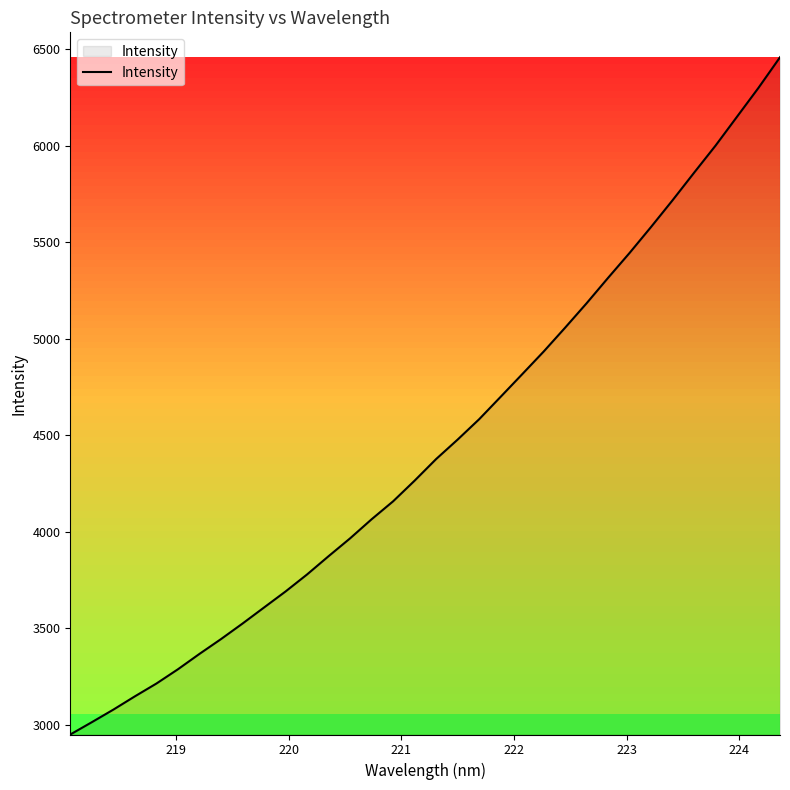

What is the maximum value shown in the chart?

6457.8